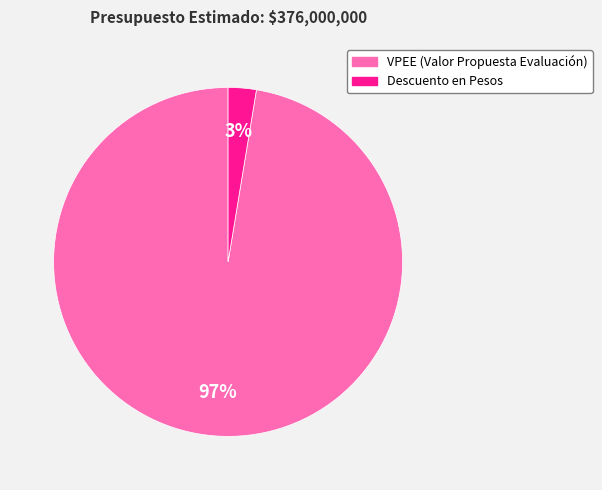

How many slices are in this pie chart?

2